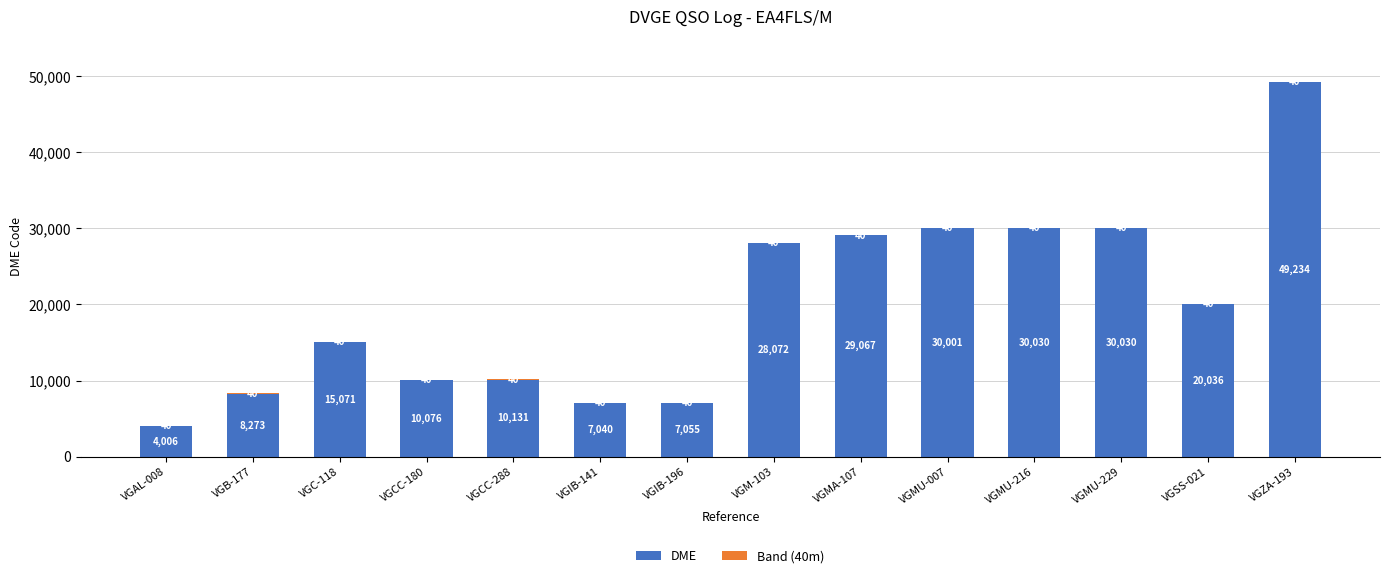

What is the maximum value for DME?

49234